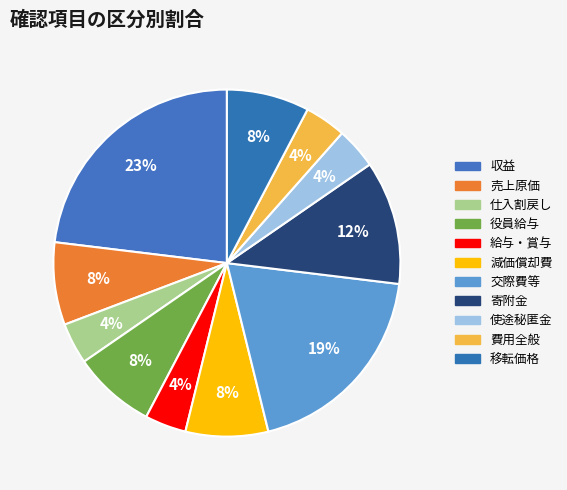

How many segments does this pie chart have?

11